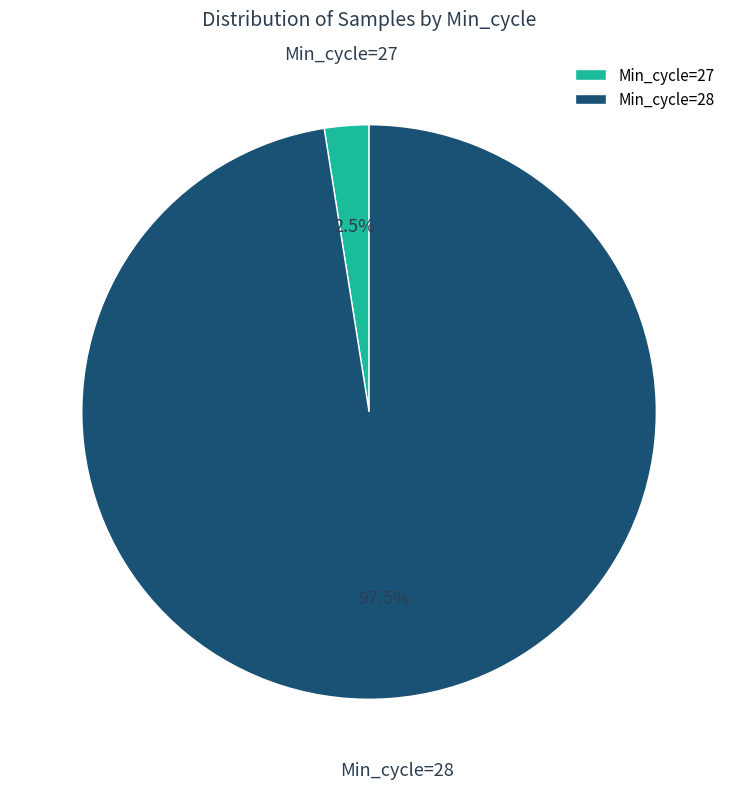

How much of the chart is everything except Min_cycle=27?

97.5%